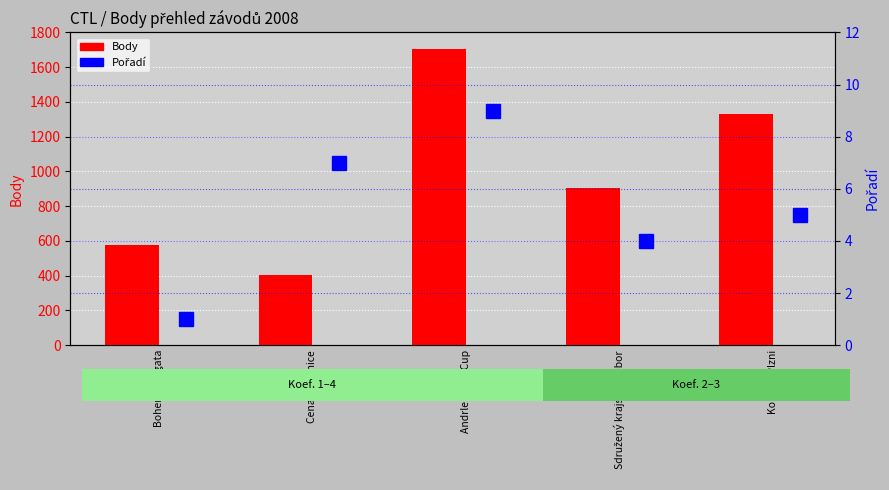

What is the label of the 2nd bar from the right?

Sdružený krajský přebor